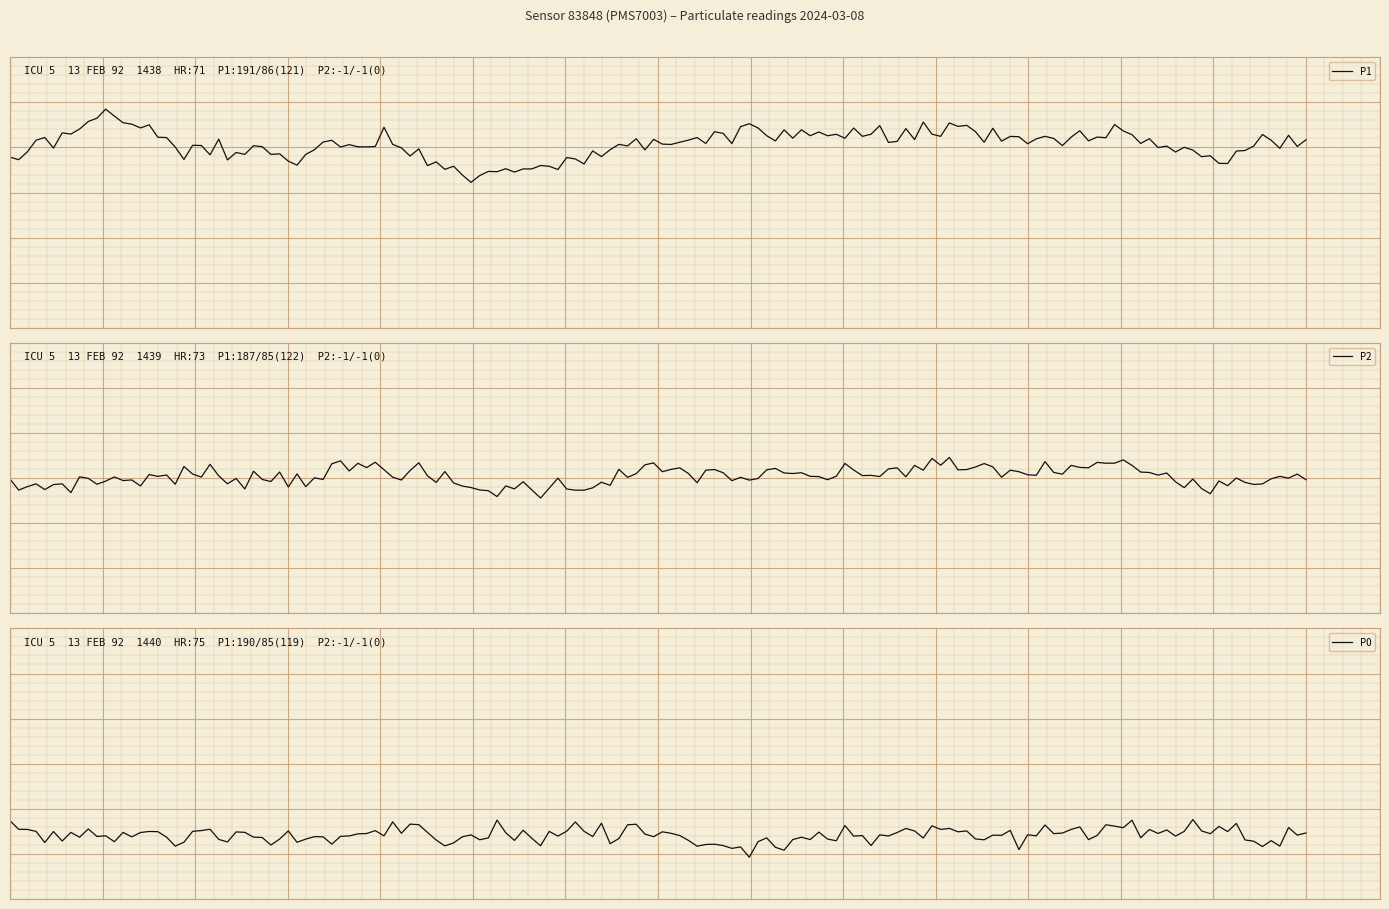

At how many categories does at least one series exceed 25?

15